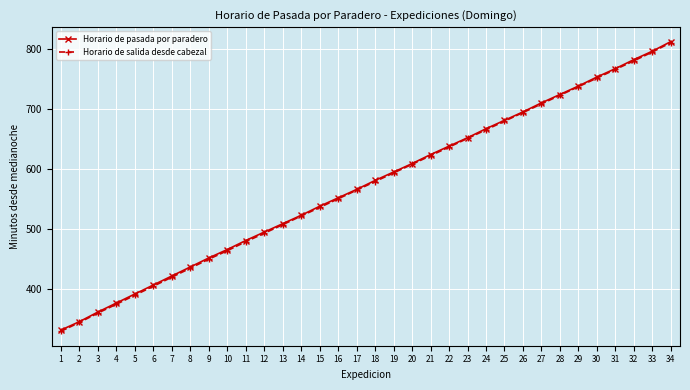

What is the value of the Horario de pasada por paradero point at the 13th from the left?

509.0